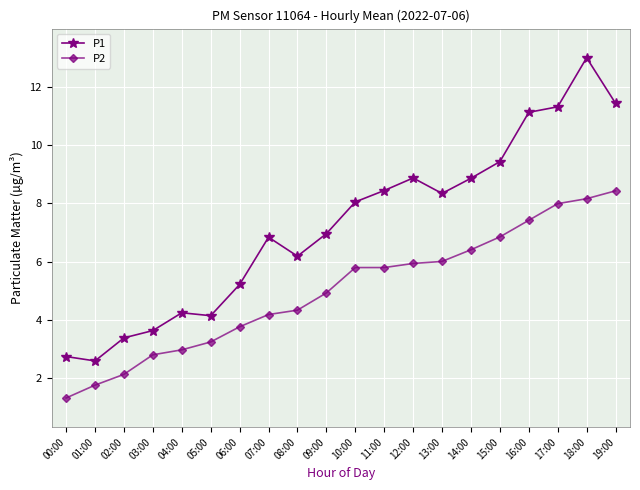

What is the label of the 19th point from the right?

01:00